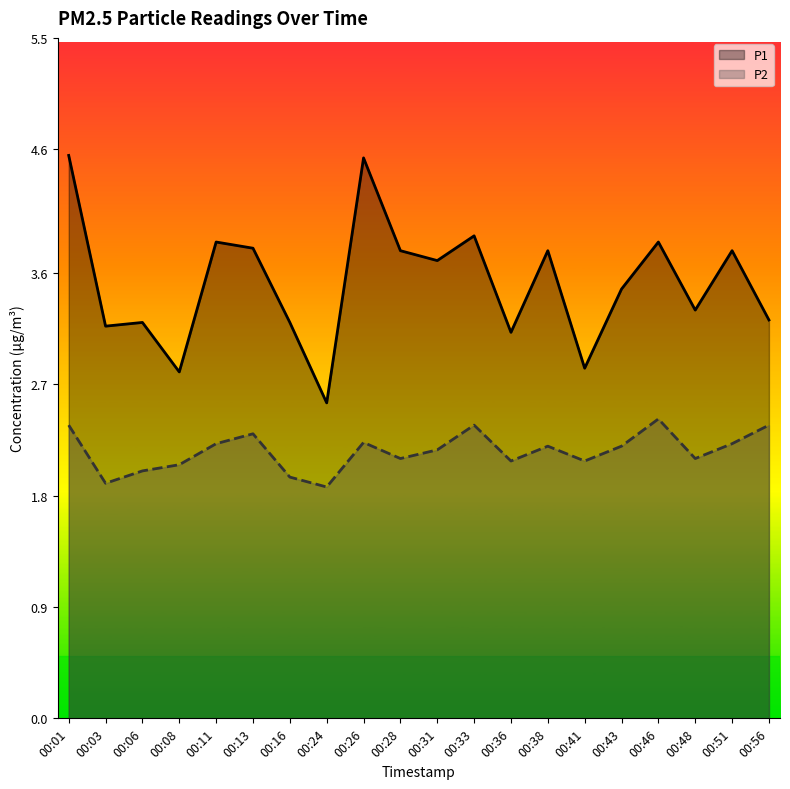

Reading right to left, extract all data points from this chart.

P1: 00:56=3.2	00:51=3.8	00:48=3.3	00:46=3.9	00:43=3.5	00:41=2.8	00:38=3.8	00:36=3.1	00:33=3.9	00:31=3.7	00:28=3.8	00:26=4.5	00:24=2.5	00:16=3.2	00:13=3.8	00:11=3.9	00:08=2.8	00:06=3.2	00:03=3.2	00:01=4.5
P2: 00:56=2.4	00:51=2.2	00:48=2.1	00:46=2.4	00:43=2.2	00:41=2.1	00:38=2.2	00:36=2.1	00:33=2.4	00:31=2.2	00:28=2.1	00:26=2.2	00:24=1.9	00:16=1.9	00:13=2.3	00:11=2.2	00:08=2.0	00:06=2.0	00:03=1.9	00:01=2.4